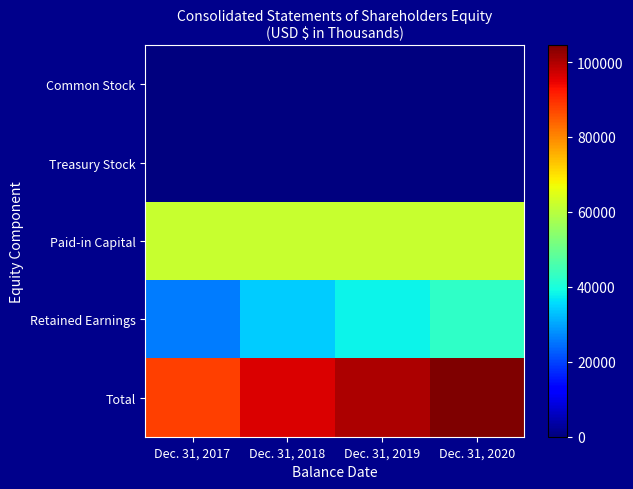

Reading left to right, what are all the values shown in this chart?

Common Stock: Dec. 31, 2017=42	Dec. 31, 2018=42	Dec. 31, 2019=42	Dec. 31, 2020=42
Treasury Stock: Dec. 31, 2017=-39	Dec. 31, 2018=-39	Dec. 31, 2019=-39	Dec. 31, 2020=-39
Paid-in Capital: Dec. 31, 2017=61955	Dec. 31, 2018=61955	Dec. 31, 2019=61955	Dec. 31, 2020=61955
Retained Earnings: Dec. 31, 2017=25929	Dec. 31, 2018=34139	Dec. 31, 2019=38284	Dec. 31, 2020=42498
Total: Dec. 31, 2017=87887	Dec. 31, 2018=96097	Dec. 31, 2019=100242	Dec. 31, 2020=104456